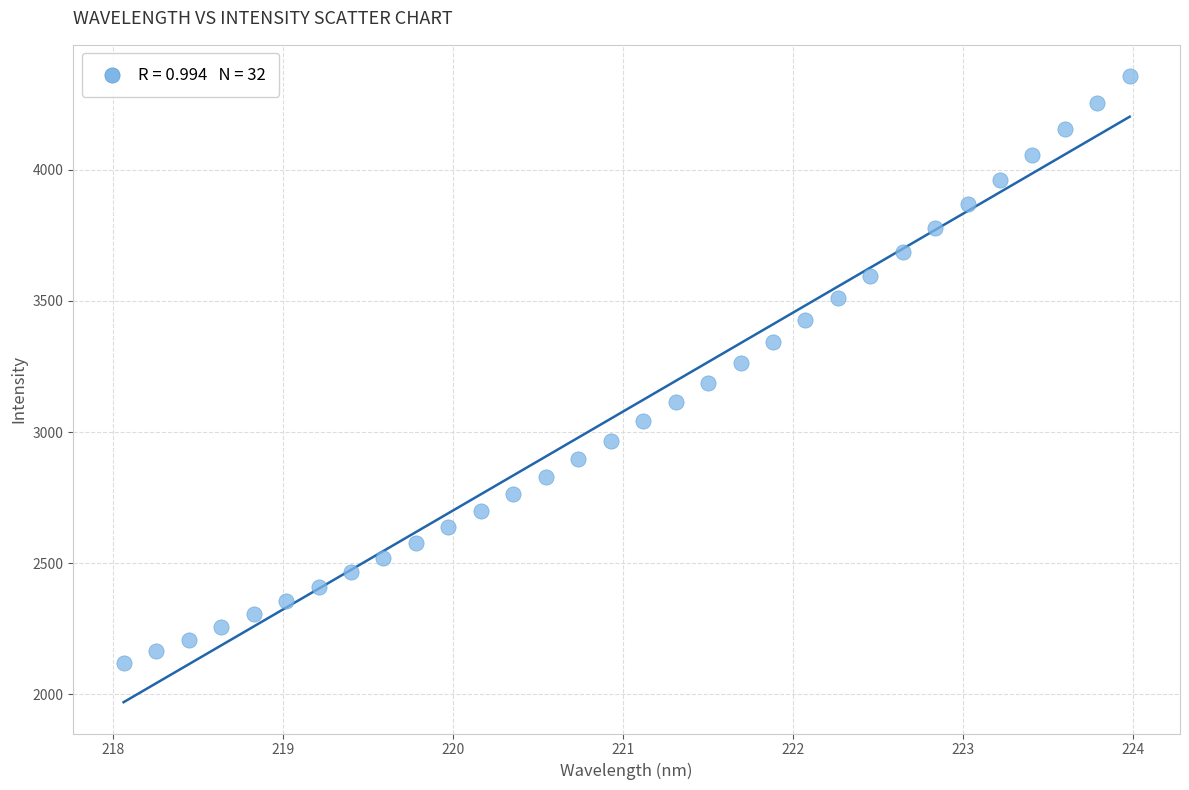

What is the range of X values (max minus min)?

5.9